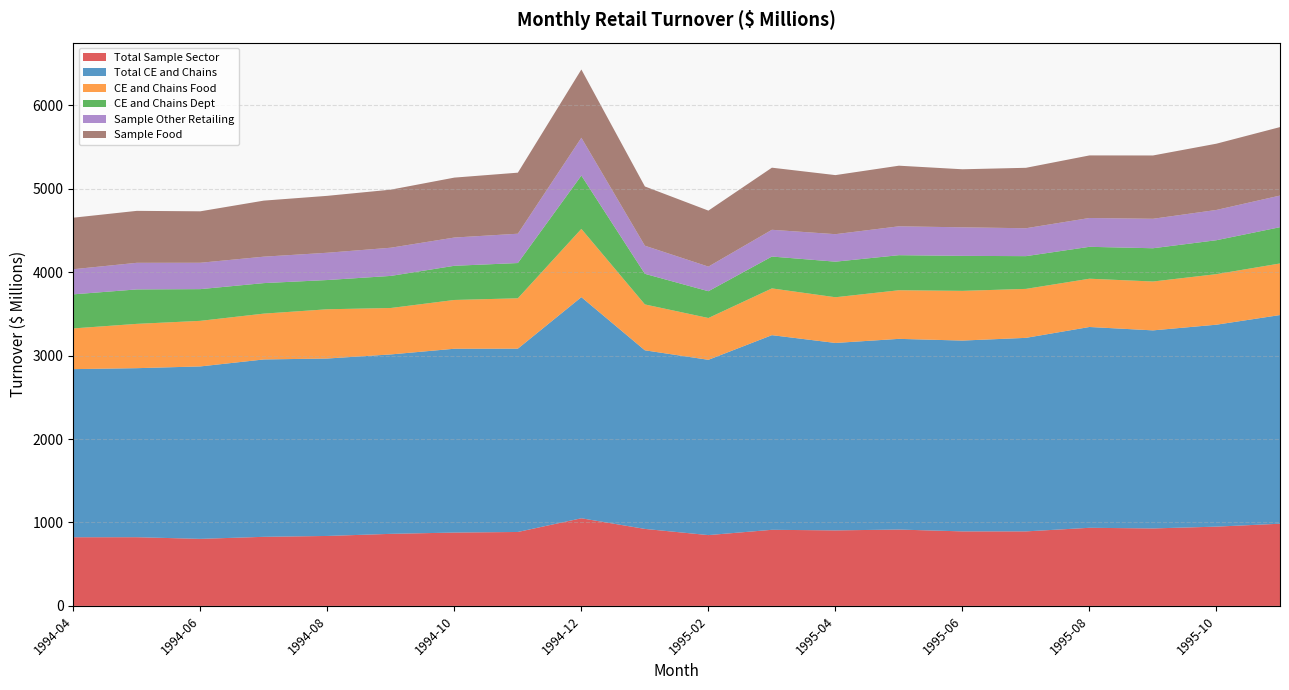

Reading left to right, transcribe all the data shown in this chart.

Total Sample Sector: 822.9	823.3	803.5	827.9	838.3	863.6	879.0	886.0	1050.2	922.7	848.6	912.0	905.0	915.0	893.1	893.0	936.1	928.4	950.0	985.0
Total CE and Chains: 2014.5	2025.5	2066.3	2125.4	2126.3	2149.9	2202.6	2196.7	2649.7	2140.2	2100.5	2332.4	2246.0	2285.0	2286.5	2319.1	2406.2	2373.3	2419.9	2500.3
CE and Chains Food: 487.7	530.9	546.1	549.1	590.0	556.4	584.4	603.4	817.8	549.7	500.8	560.2	547.6	582.6	595.6	586.7	578.4	585.6	605.6	618.0
CE and Chains Dept: 408.2	412.8	380.0	365.7	350.4	384.5	409.6	422.5	639.2	366.7	321.0	381.8	426.4	420.1	419.2	392.4	382.3	398.5	406.7	434.8
Sample Other Retailing: 301.2	318.8	316.0	316.8	326.9	337.8	338.5	351.4	452.9	336.8	294.8	320.6	329.5	345.9	342.2	334.3	345.4	353.1	362.7	378.9
Sample Food: 617.4	622.5	616.5	671.6	681.9	695.7	718.1	731.4	818.0	710.1	671.1	744.1	707.7	726.4	695.5	724.2	749.7	758.6	794.0	820.5